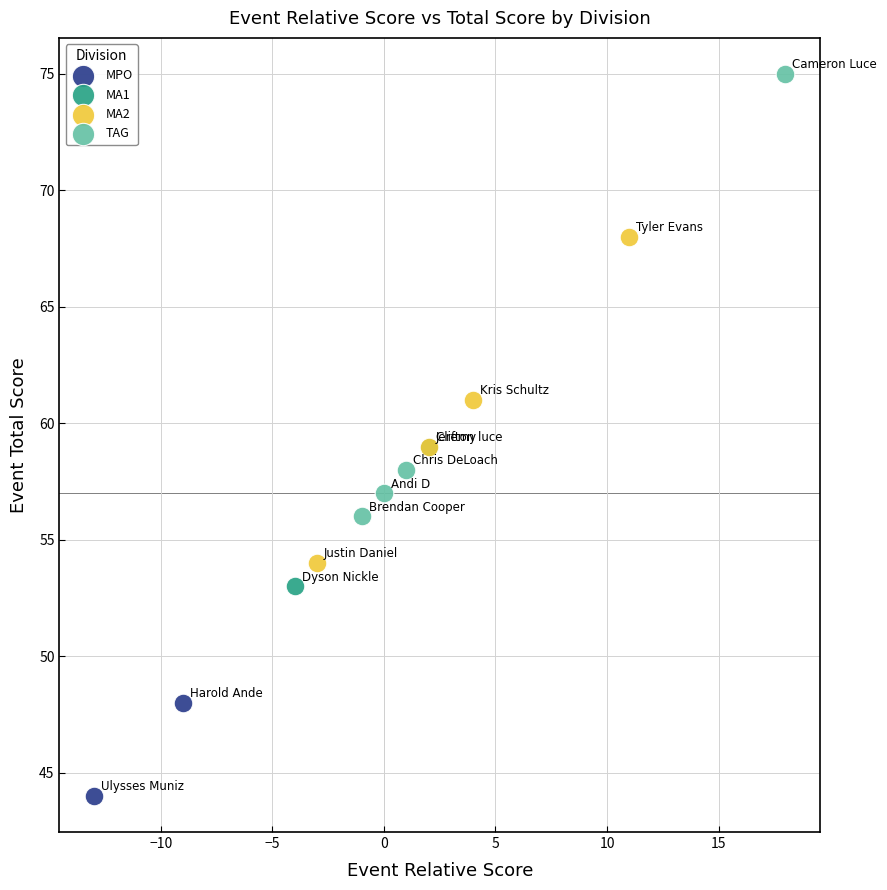

What are all the series names shown in the legend?

MPO, MA1, MA2, TAG